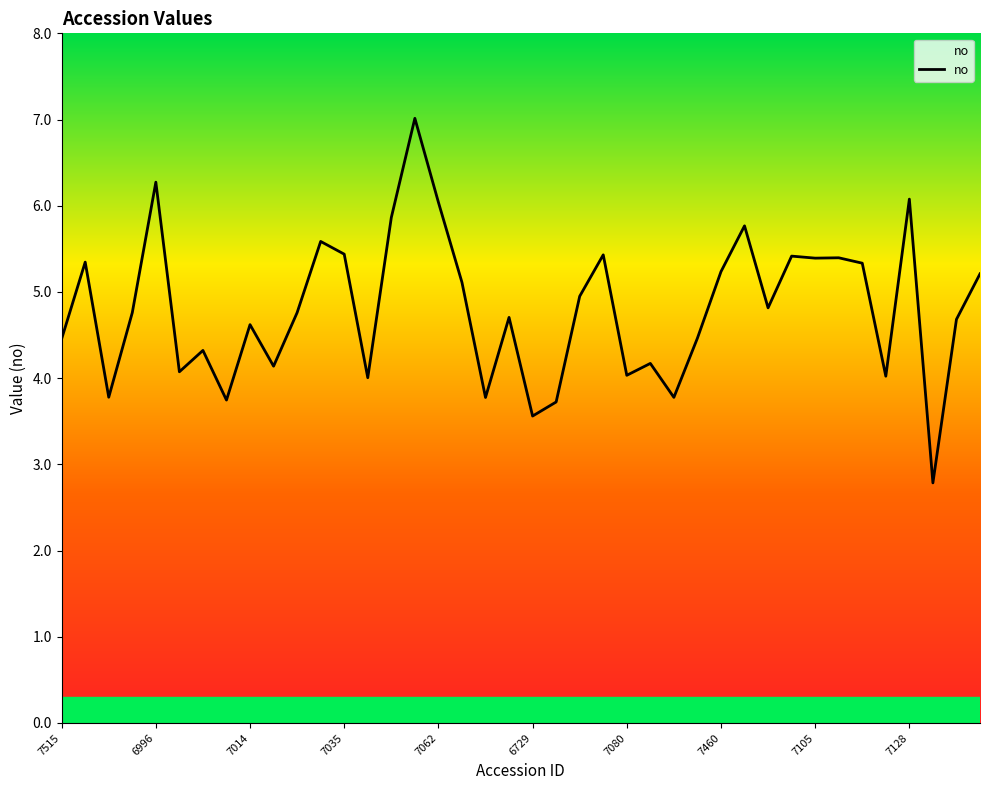

What is the value of the 25th point from the left?

4.0